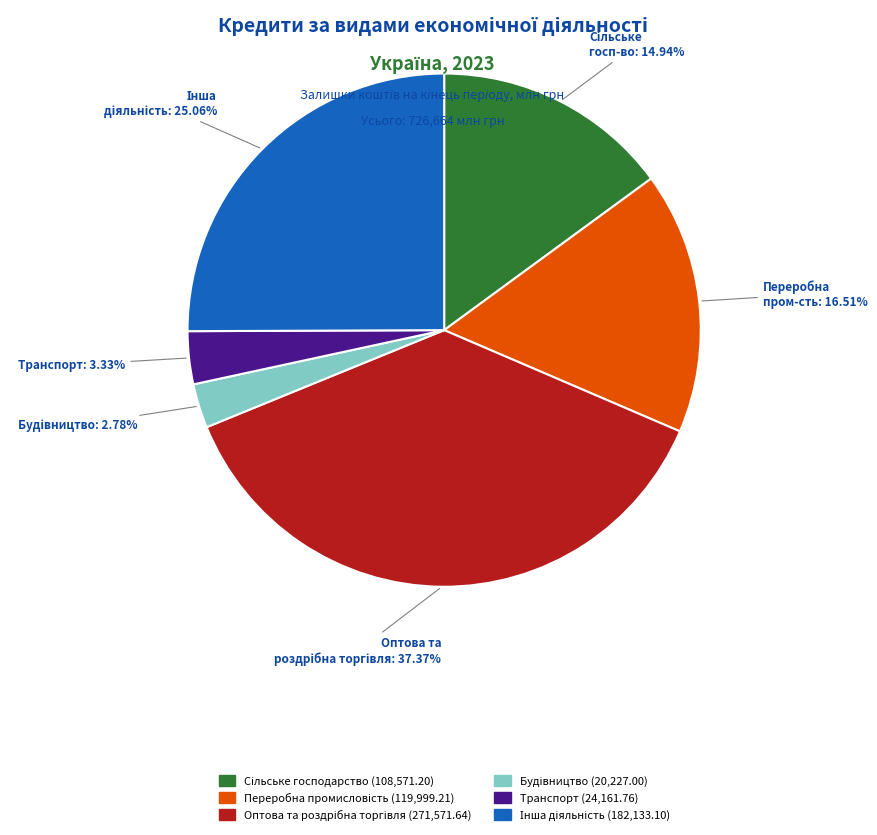

Is there a majority slice in this chart?

No